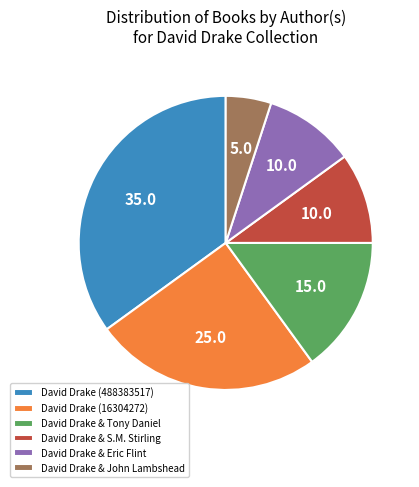

True or false: David Drake (16304272) accounts for 25% of the total.

True